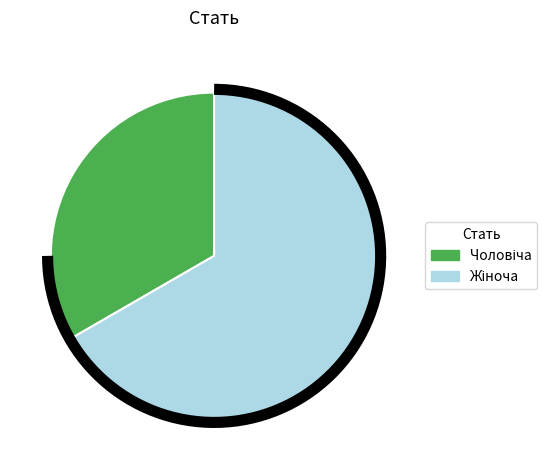

Rank the categories by value from lowest to highest.

Чоловіча, Жіноча